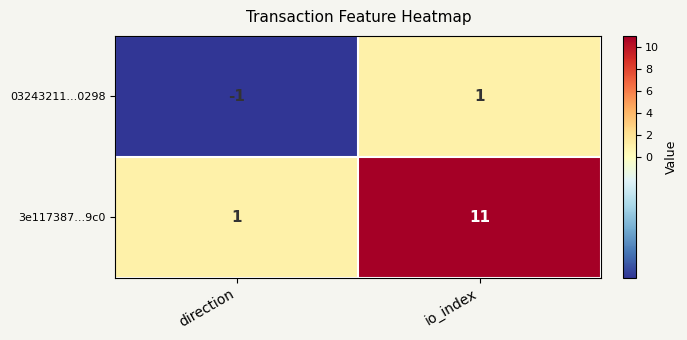

Is the value of 3e117387...9c0 at io_index greater than the value of 03243211...0298 at io_index?

Yes